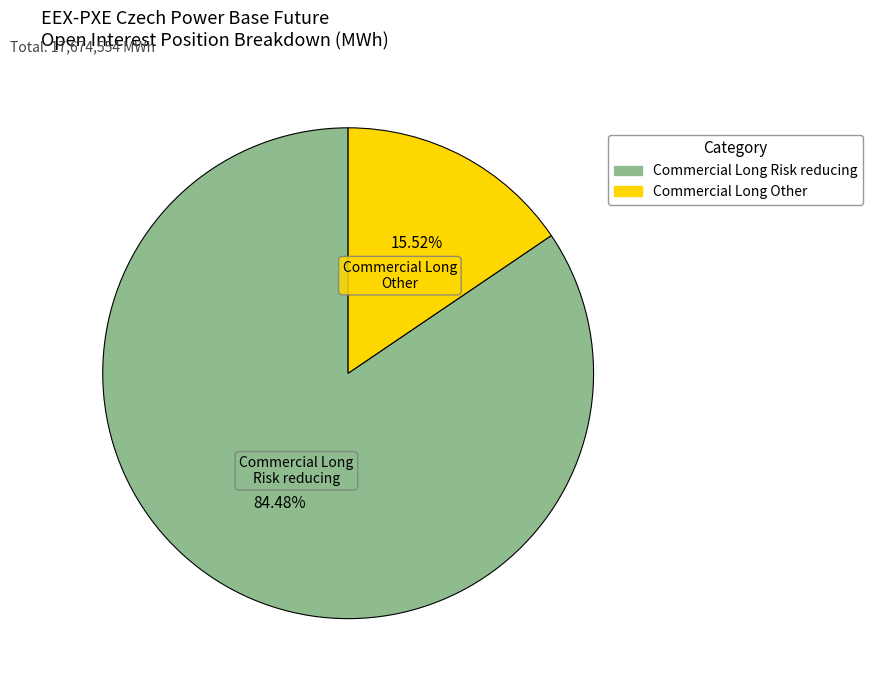

Is there a majority slice in this chart?

Yes